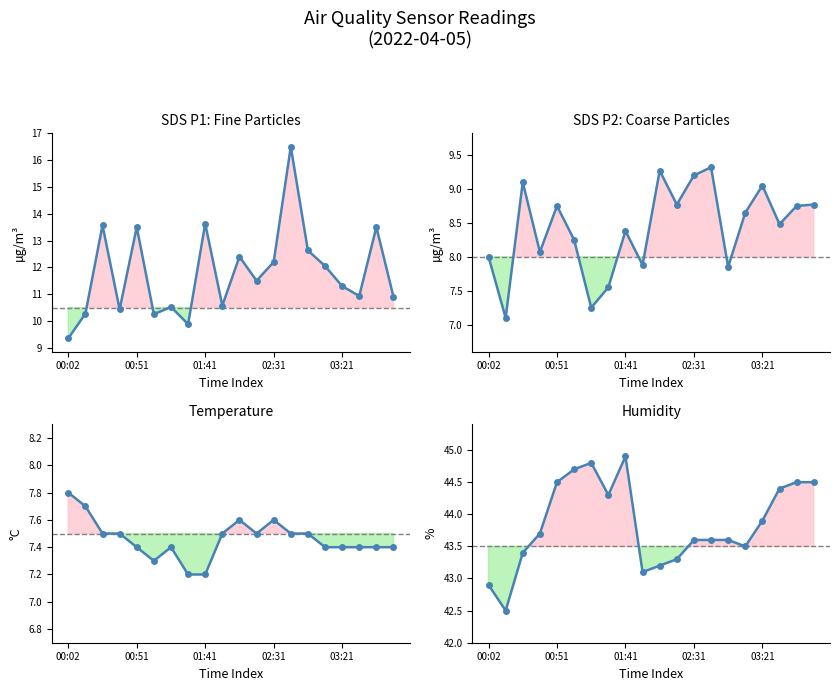

How many distinct data groups are displayed?

4